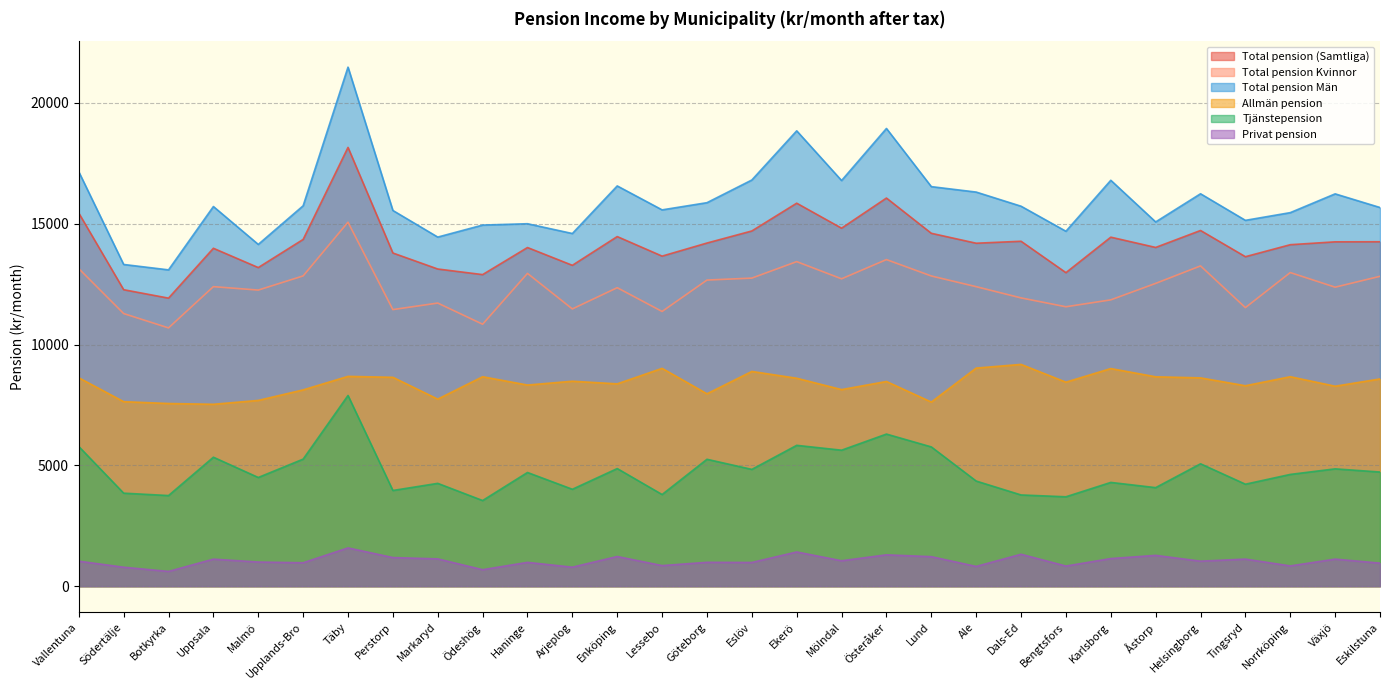

Which series has the largest range (max minus min)?

Total pension Män